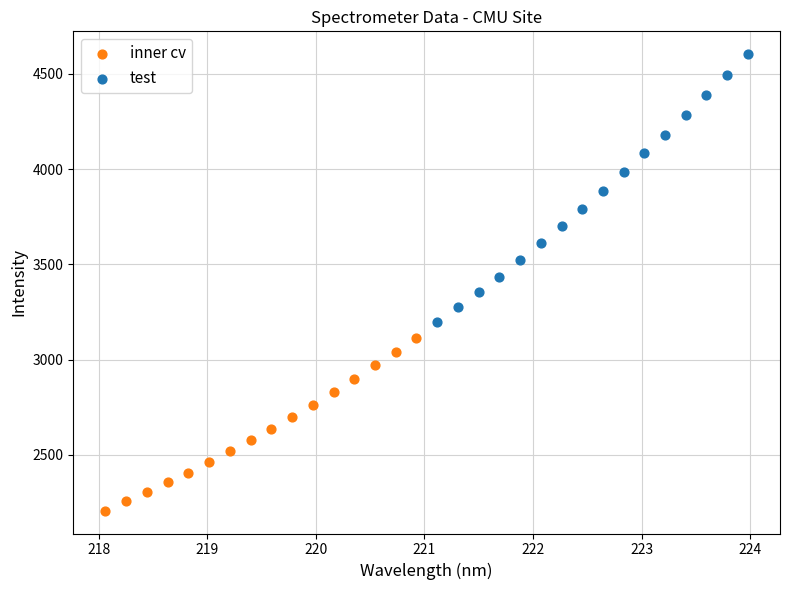

Which series contains the lowest Y value?

inner cv